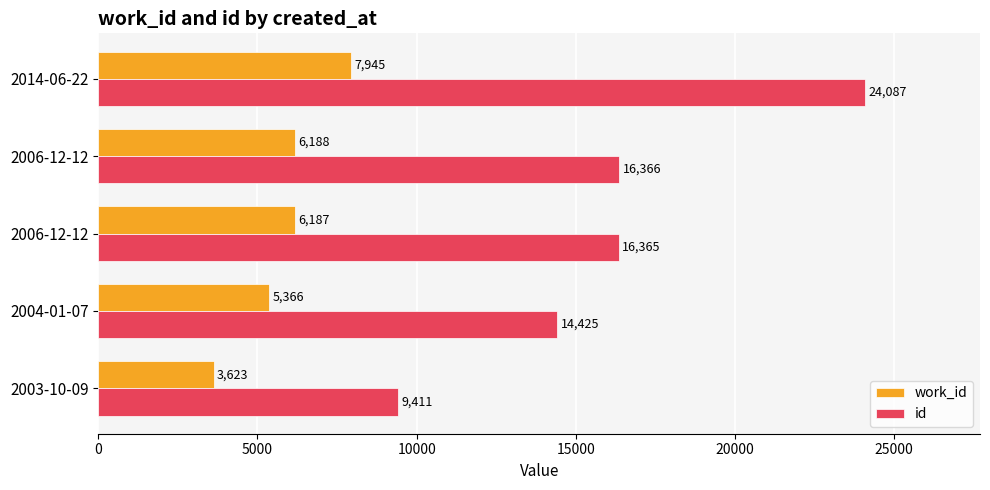

At how many categories does at least one series exceed 3884?

5